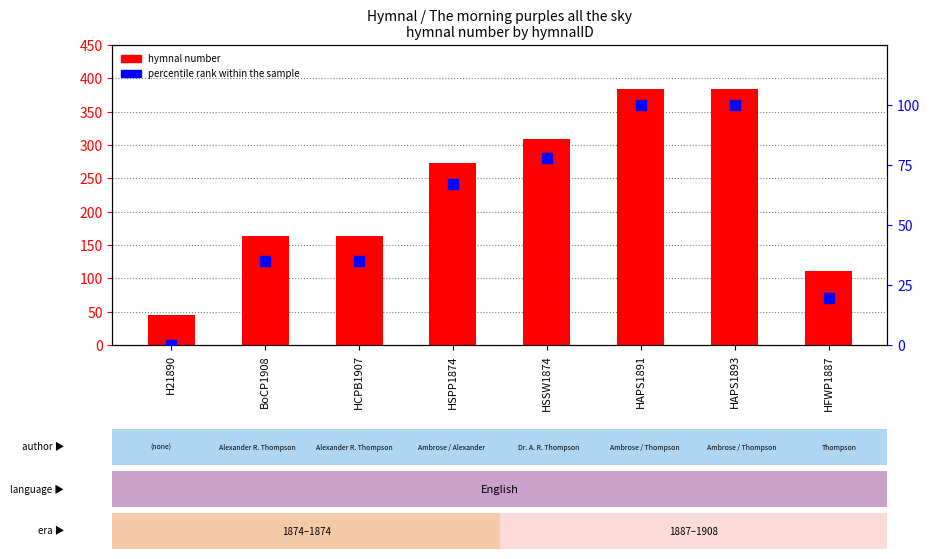

Which series contains the lowest Y value?

percentile rank within the sample